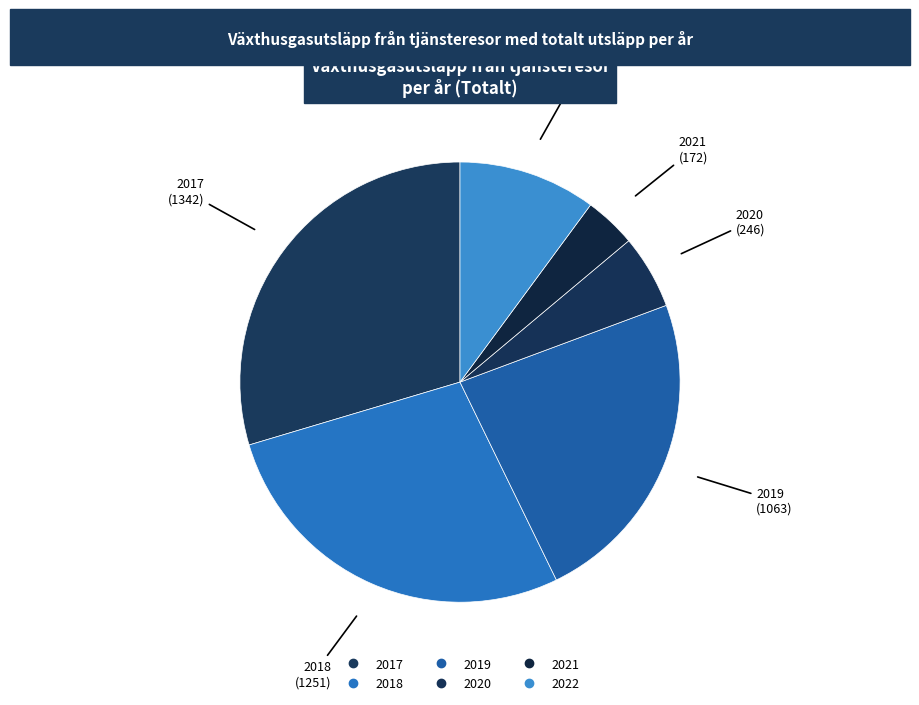

To the nearest percent, what portion does 2019 represent?

23%